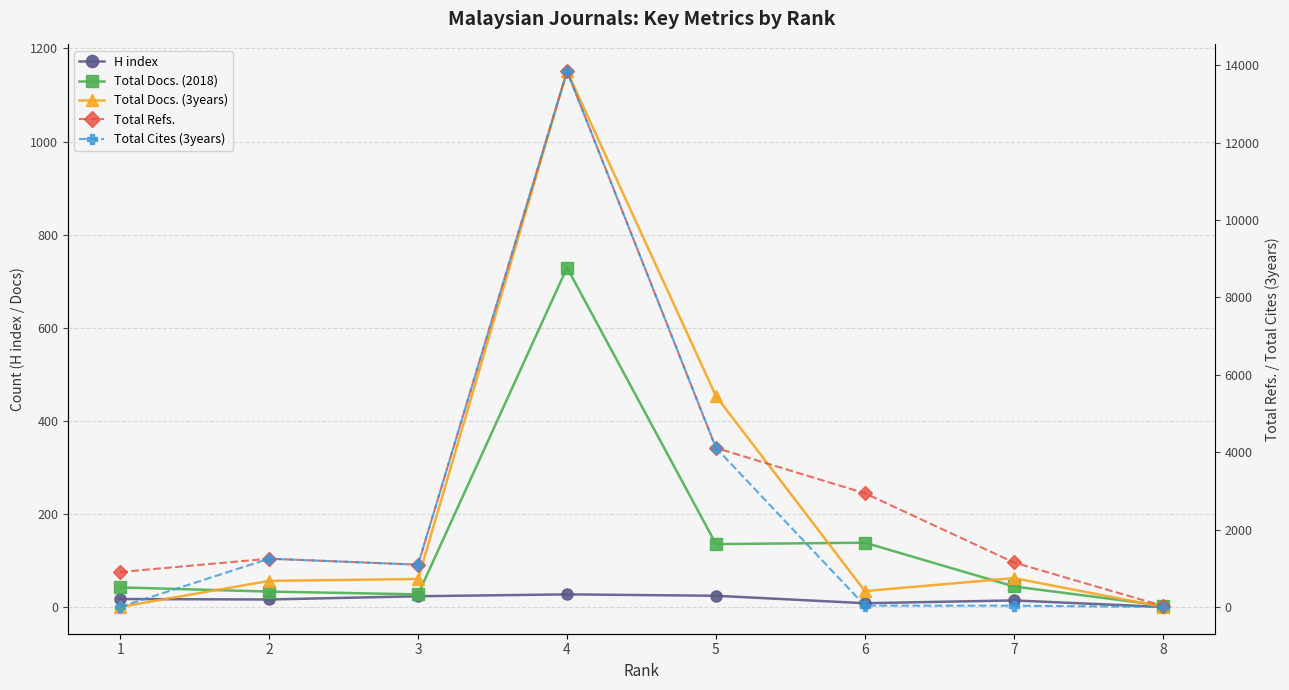

Where is Total Cites (3years) nearest to the value 6921?

5